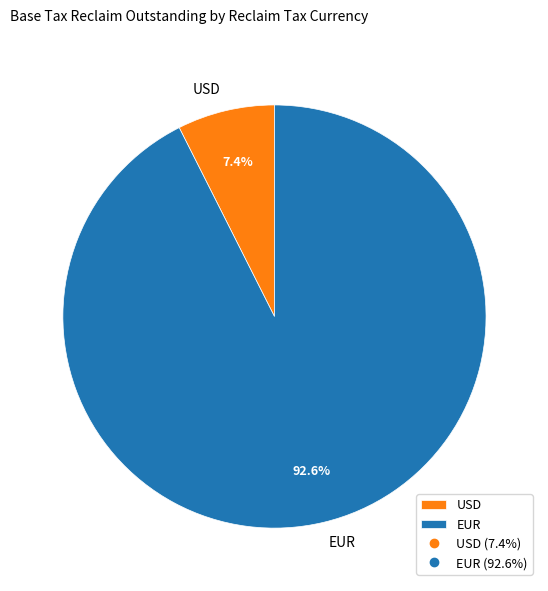

What percentage do EUR and USD together represent?

100.0%